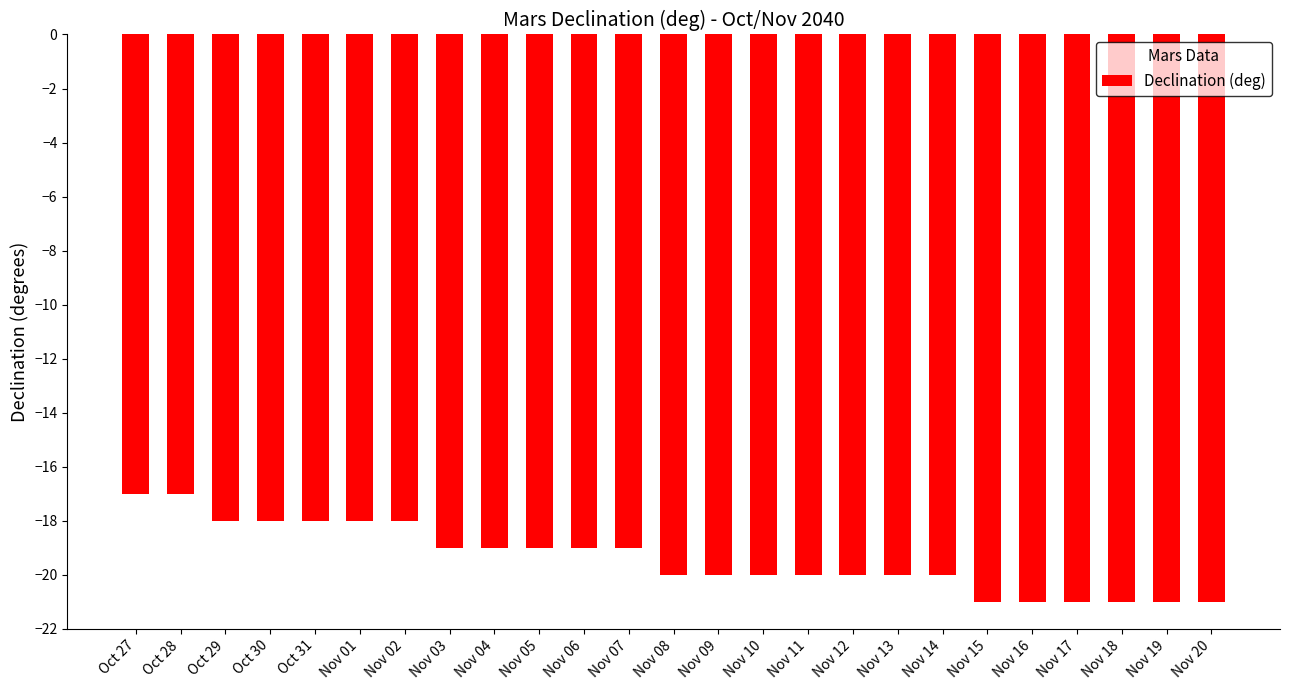

Between Nov 01 and Nov 10, which is larger?

Nov 01